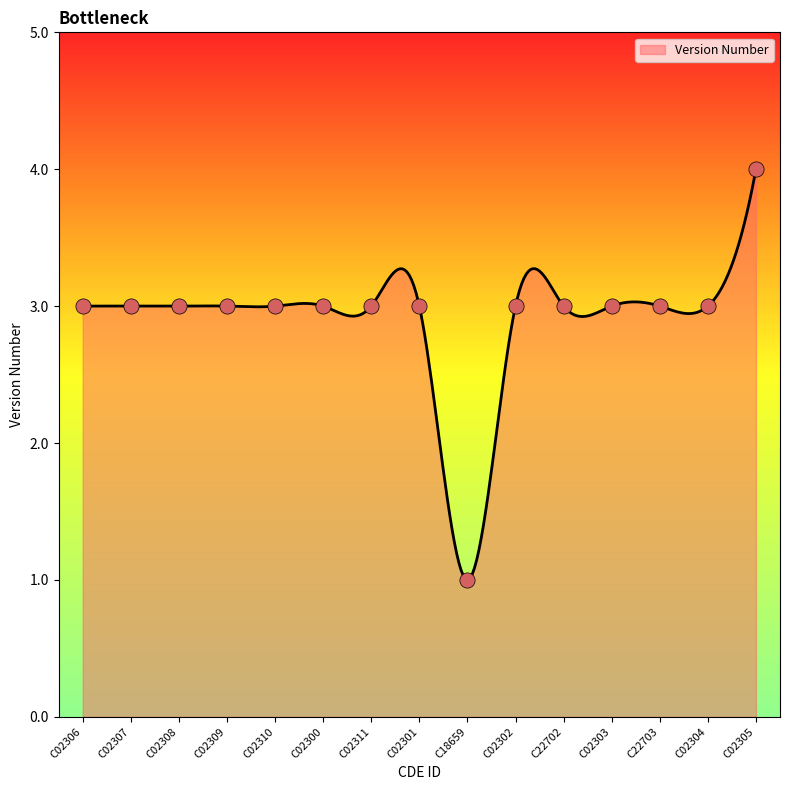

What is the ratio of the value at C02302 to the value at C02309?

1.0